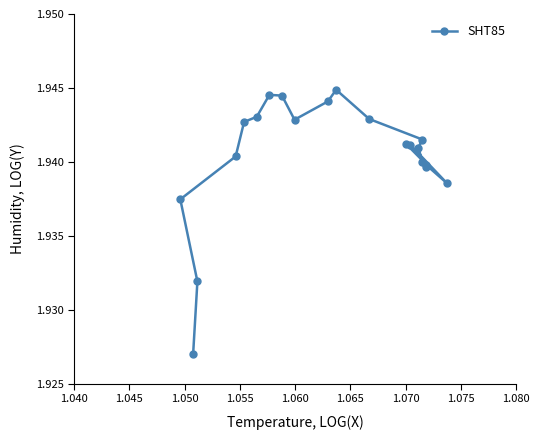

Reading left to right, extract all data points from this chart.

1.9	1.9	1.9	1.9	1.9	1.9	1.9	1.9	1.9	1.9	1.9	1.9	1.9	1.9	1.9	1.9	1.9	1.9	1.9	1.9